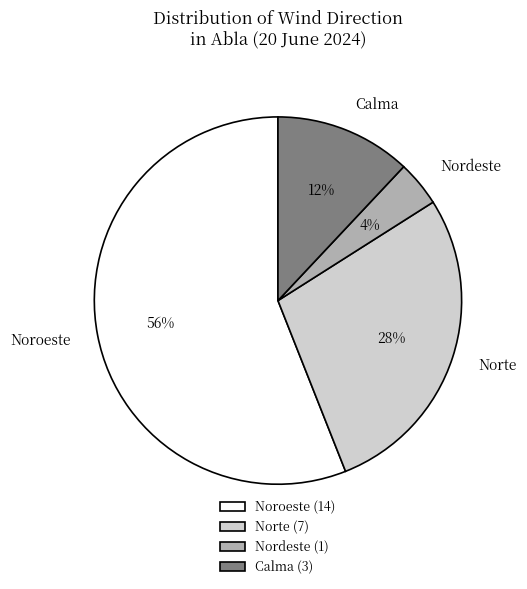

How many slices are in this pie chart?

4